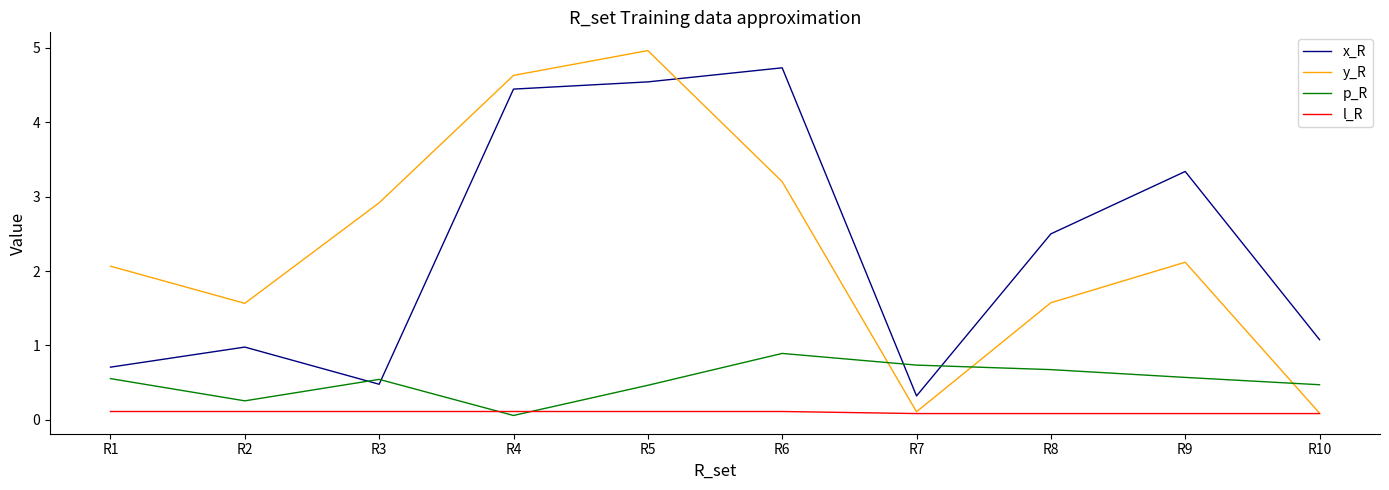

What is the difference between the maximum and minimum values in the y_R series?

4.9